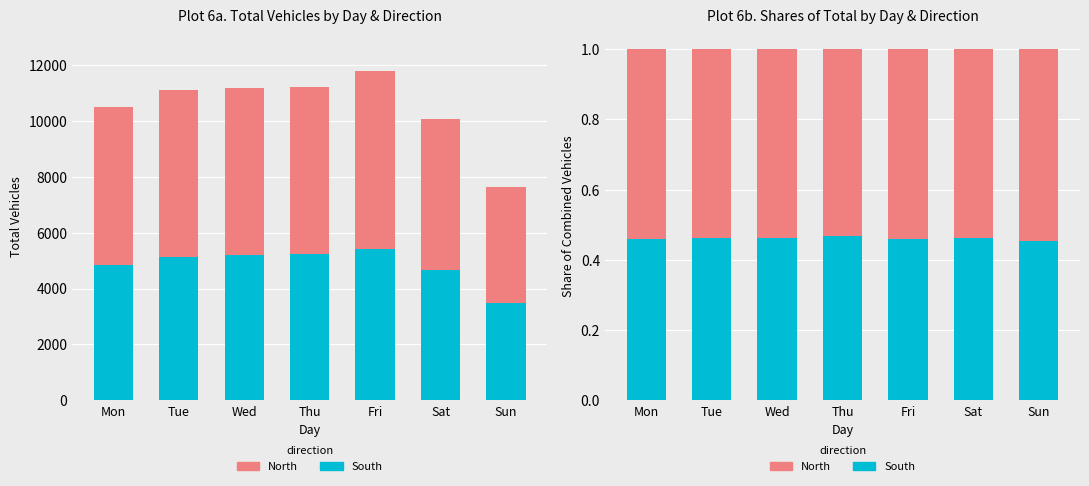

Is the value of South at Tue greater than the value of North at Sat?

No